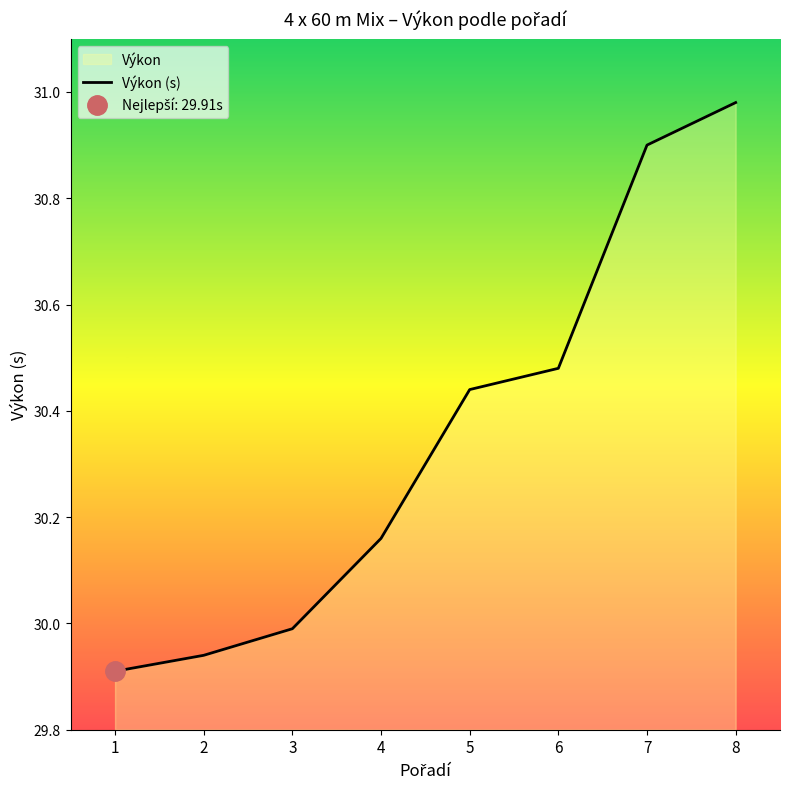

What is the sum of the values at 7 and 3?

60.9